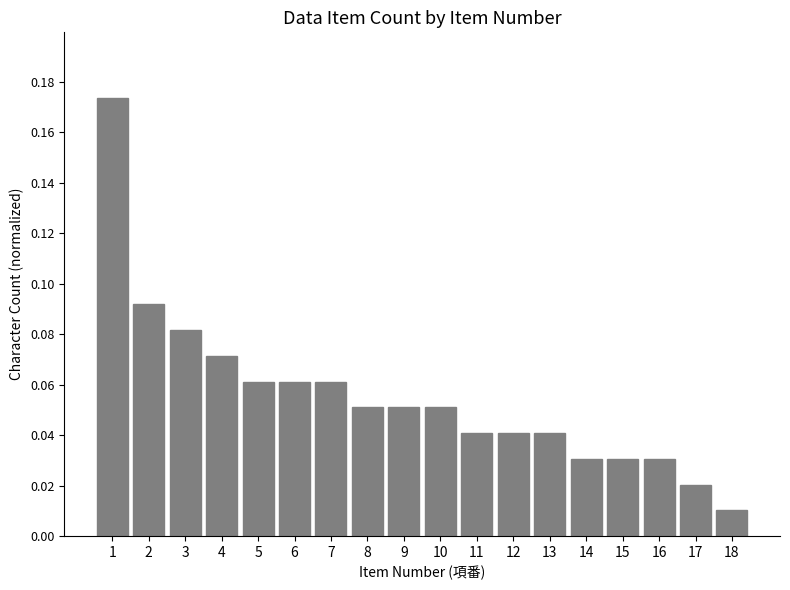

What is the sum of all values?

1.0